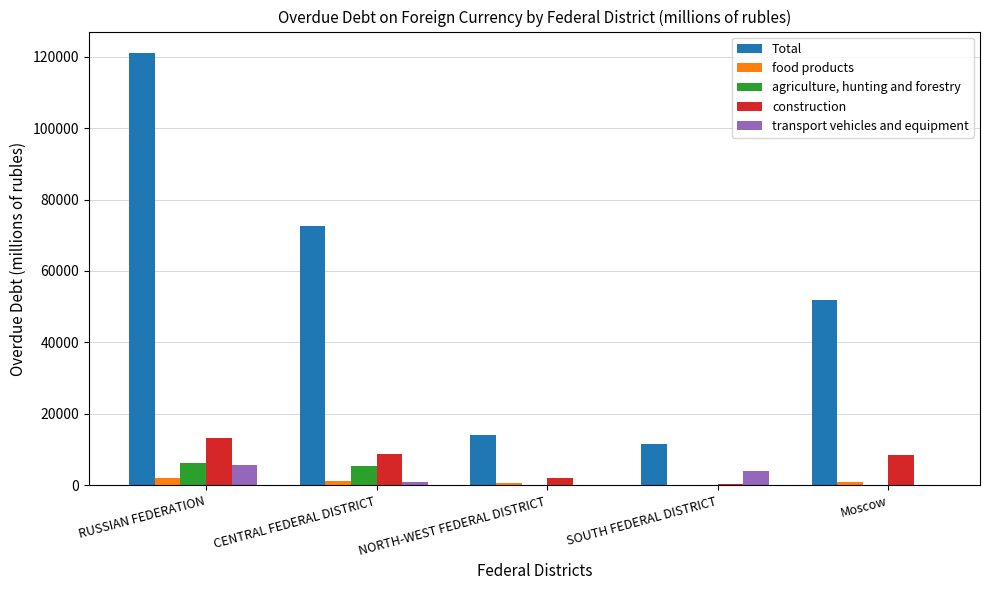

Is it true that Total equals 20891 at NORTH-WEST FEDERAL DISTRICT?

False